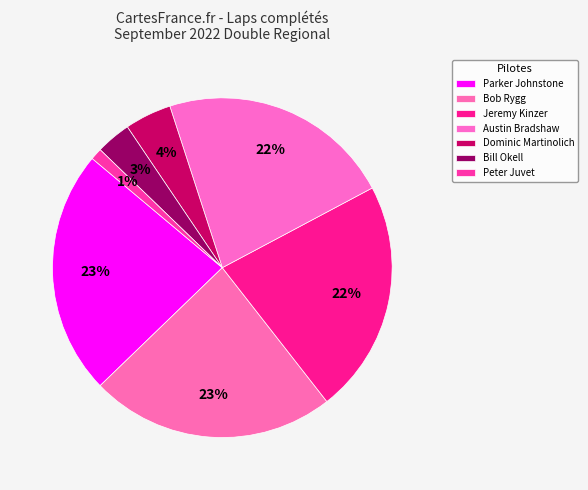

To the nearest percent, what portion does Austin Bradshaw represent?

22%